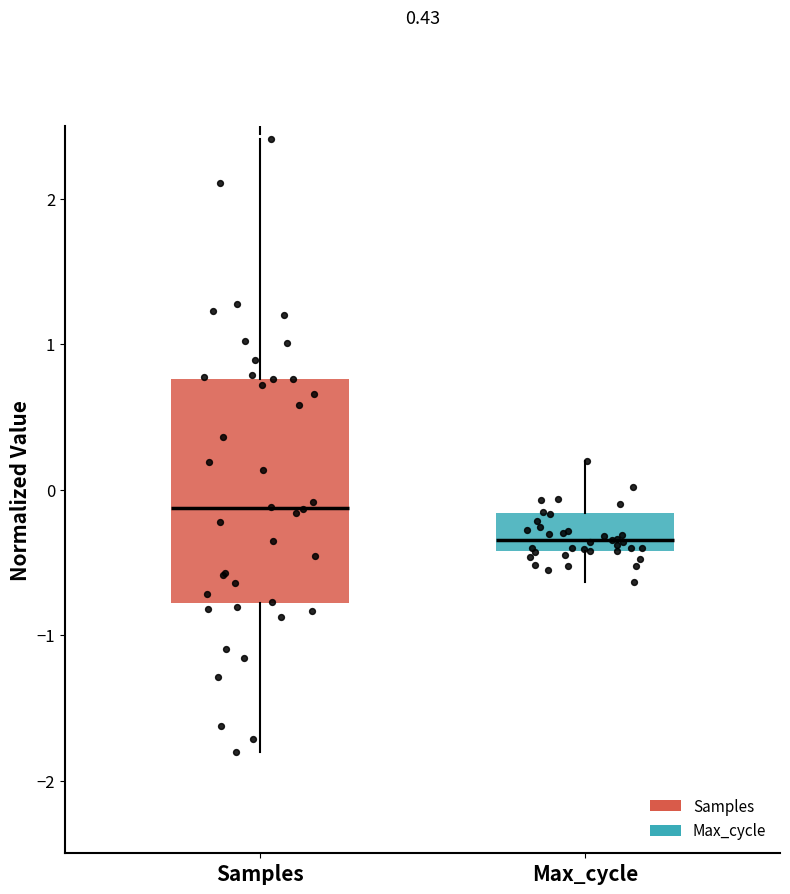

Comparing the boxes themselves (not the whiskers), which one is the tallest?

Samples